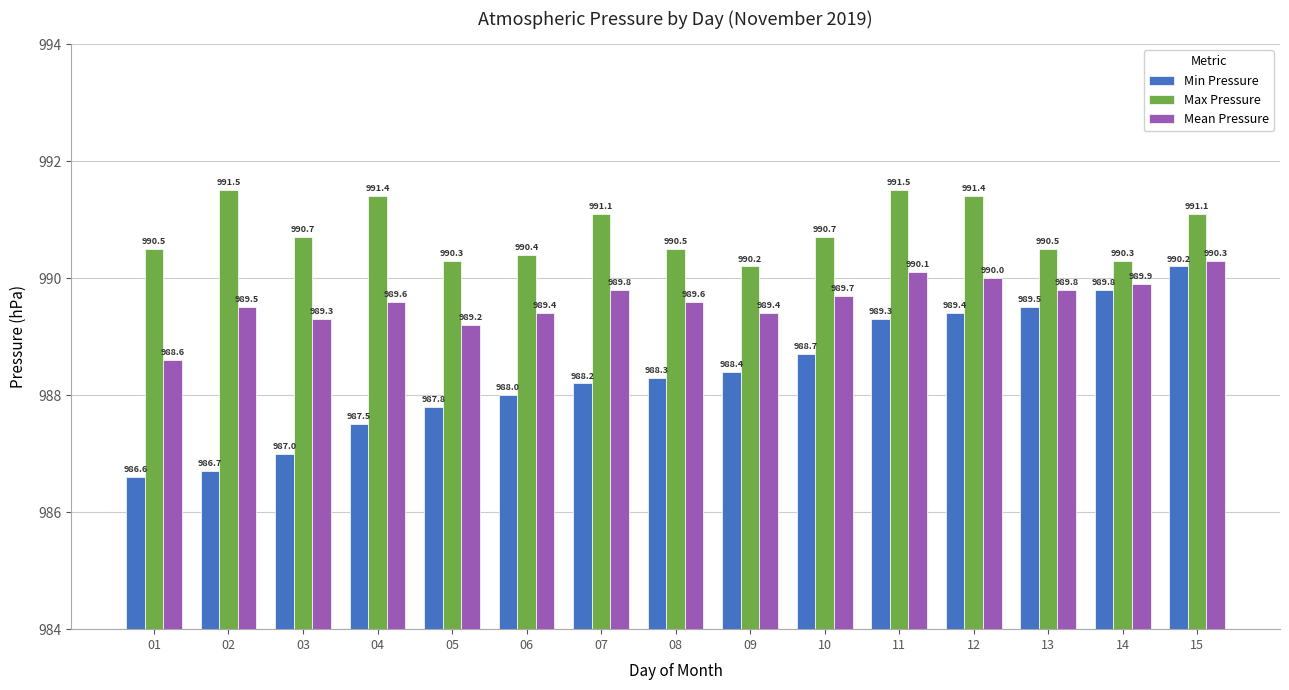

What is the highest value of the Min Pressure series?

990.2